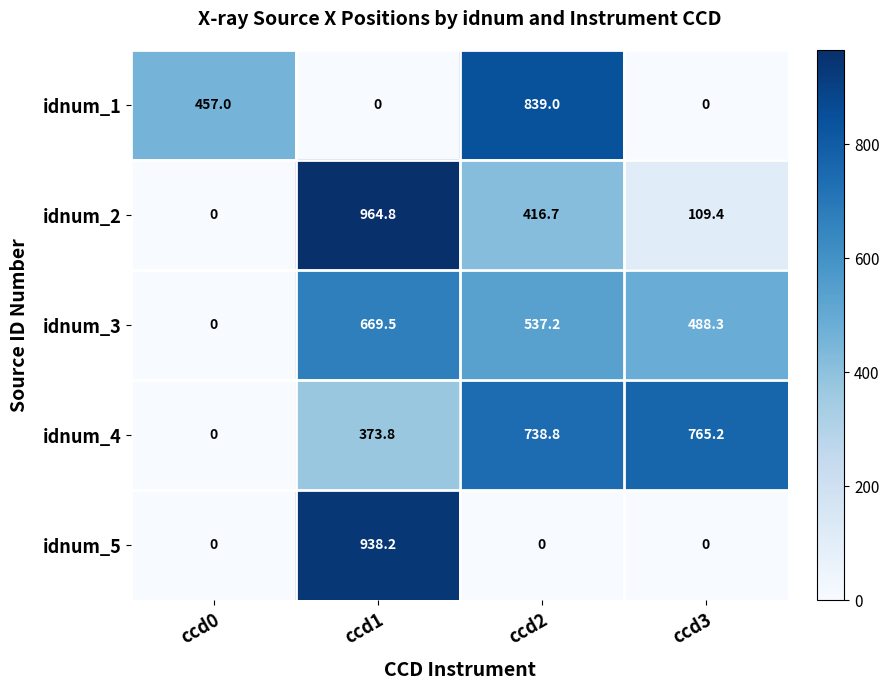

Reading left to right, extract all data points from this chart.

idnum_1: 457.0	0.0	839.0	0.0
idnum_2: 0.0	964.8	416.7	109.4
idnum_3: 0.0	669.5	537.2	488.3
idnum_4: 0.0	373.8	738.8	765.2
idnum_5: 0.0	938.2	0.0	0.0